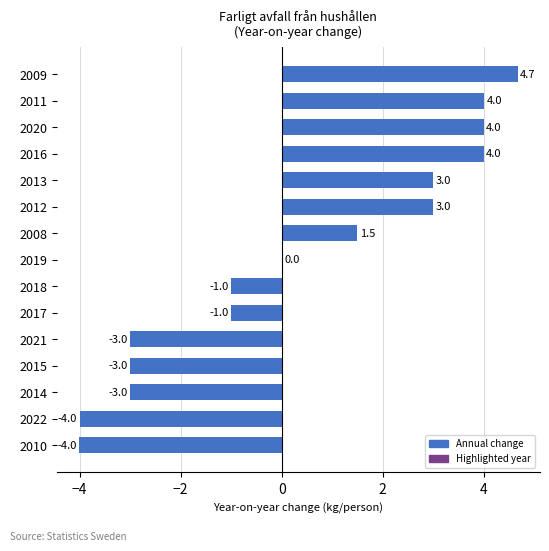

Count the number of categories in the chart.

15